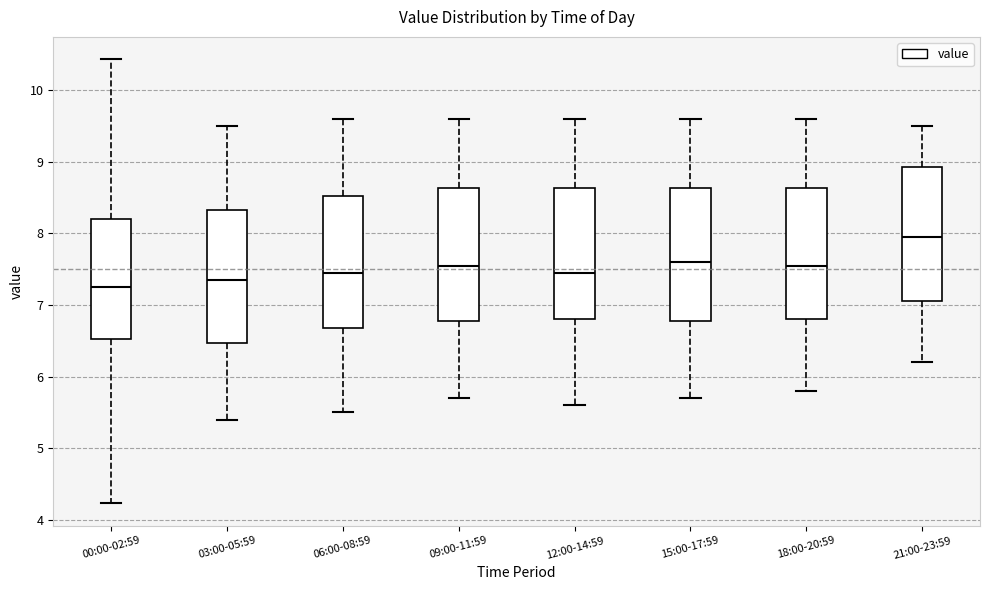

Reading left to right, transcribe this box plot: for each box, give where its median line is, the range the box spans, and where its two whiskers end, as read against the y-axis. The values are not printed on the chart, so give them approximately, as read against the axis.

00:00-02:59: median 7.3, box 6.5 to 8.2, whiskers 4.2 to 10.4
03:00-05:59: median 7.4, box 6.5 to 8.3, whiskers 5.4 to 9.5
06:00-08:59: median 7.5, box 6.7 to 8.5, whiskers 5.5 to 9.6
09:00-11:59: median 7.6, box 6.8 to 8.6, whiskers 5.7 to 9.6
12:00-14:59: median 7.5, box 6.8 to 8.6, whiskers 5.6 to 9.6
15:00-17:59: median 7.6, box 6.8 to 8.6, whiskers 5.7 to 9.6
18:00-20:59: median 7.6, box 6.8 to 8.6, whiskers 5.8 to 9.6
21:00-23:59: median 8.0, box 7.1 to 8.9, whiskers 6.2 to 9.5